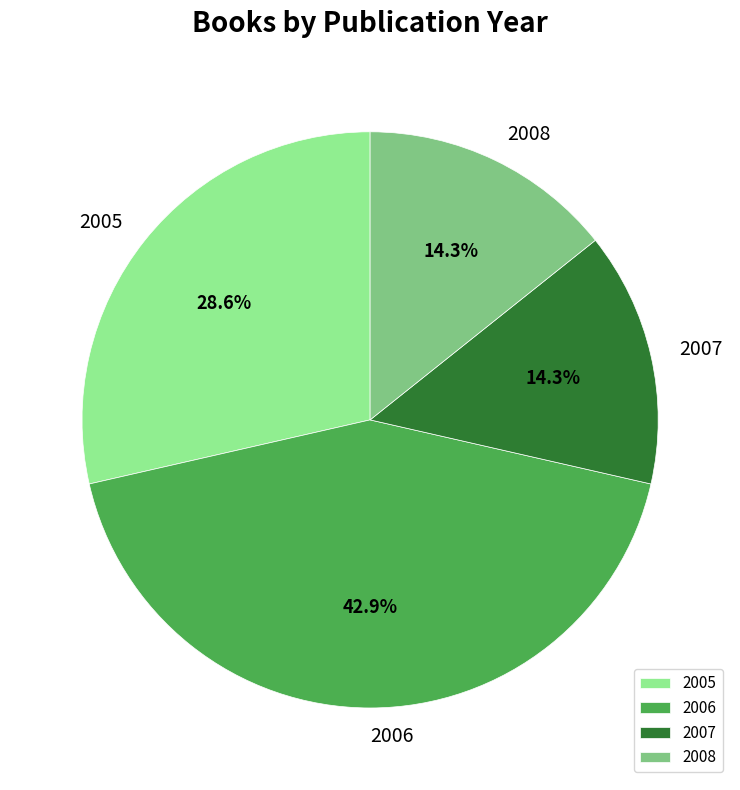

What percentage do 2005 and 2008 together represent?

42.9%